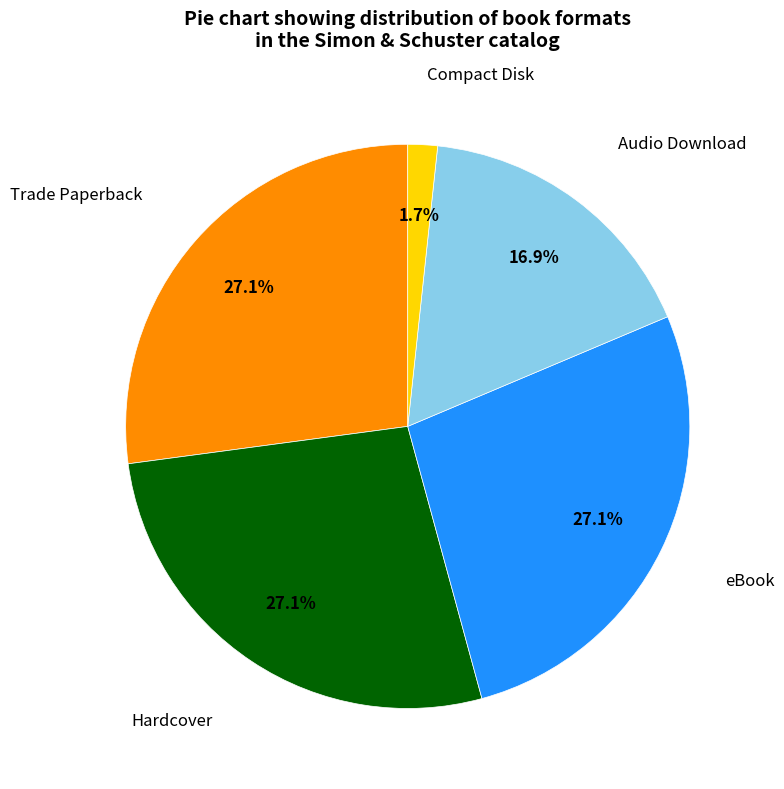

Is there a majority slice in this chart?

No